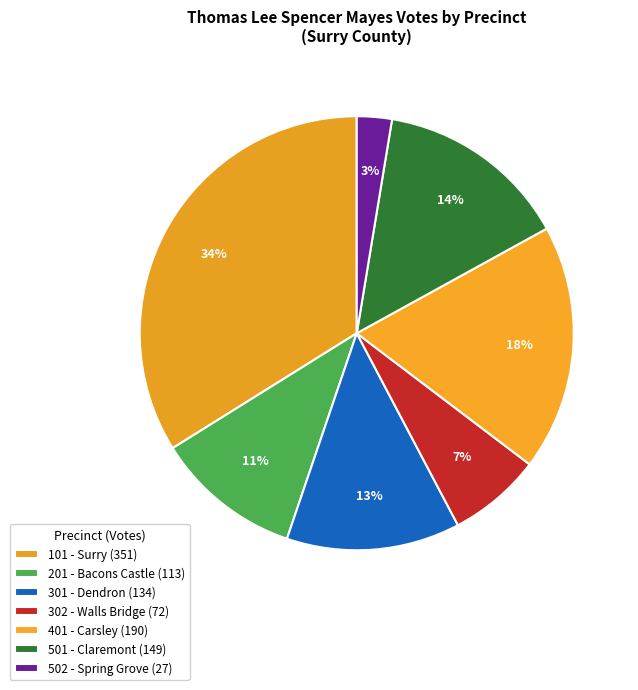

To the nearest percent, what portion does 502 - Spring Grove represent?

3%